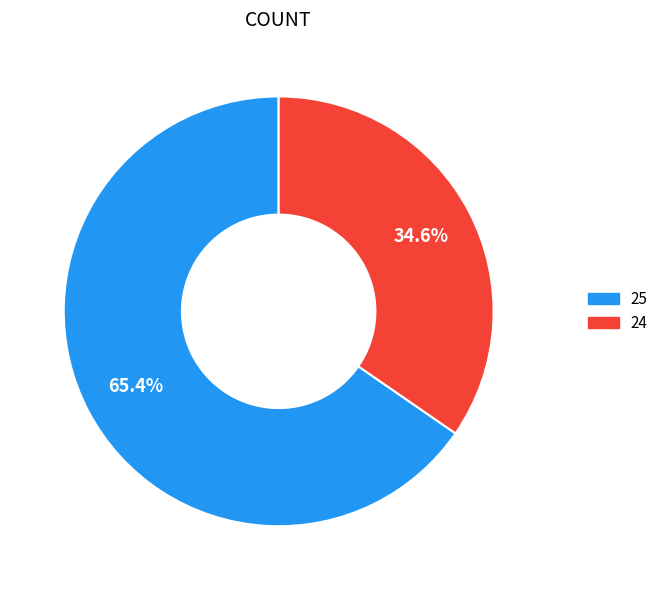

To the nearest percent, what is the difference between the largest and smallest slice percentages?

31%